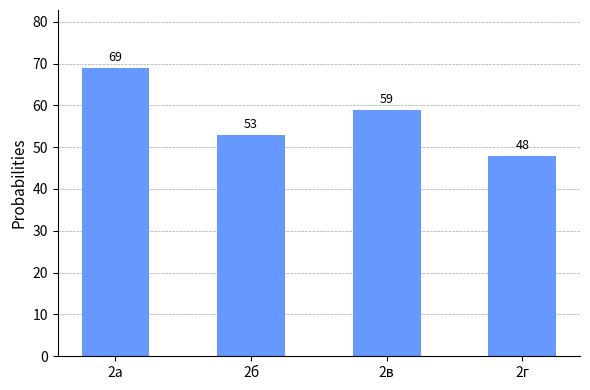

What is the difference between the values at 2а and 2г?

21